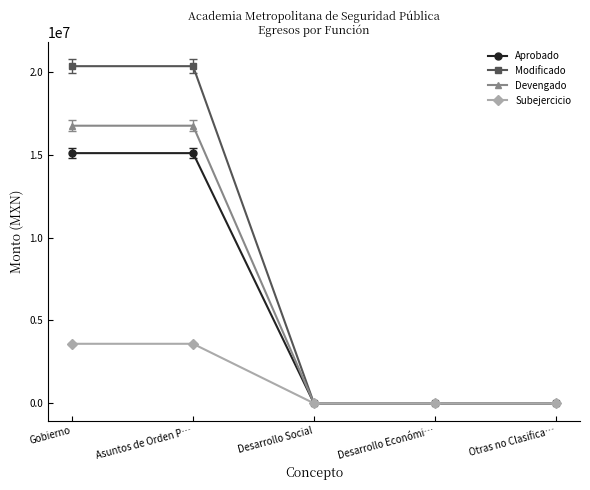

Reading left to right, extract all data points from this chart.

Aprobado: 15097523.0	15097523.0	0.0	0.0	0.0
Modificado: 20345292.5	20345292.5	0.0	0.0	0.0
Devengado: 16752426.0	16752426.0	0.0	0.0	0.0
Subejercicio: 3592866.6	3592866.6	0.0	0.0	0.0